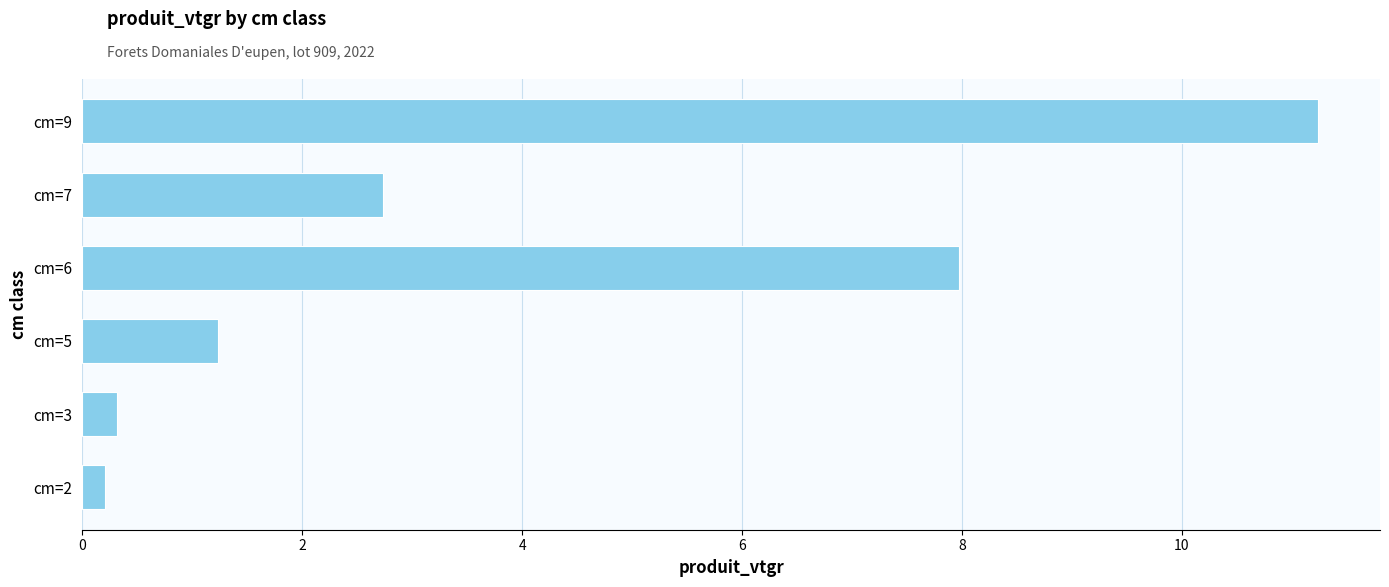

What is the smallest value displayed?

0.2